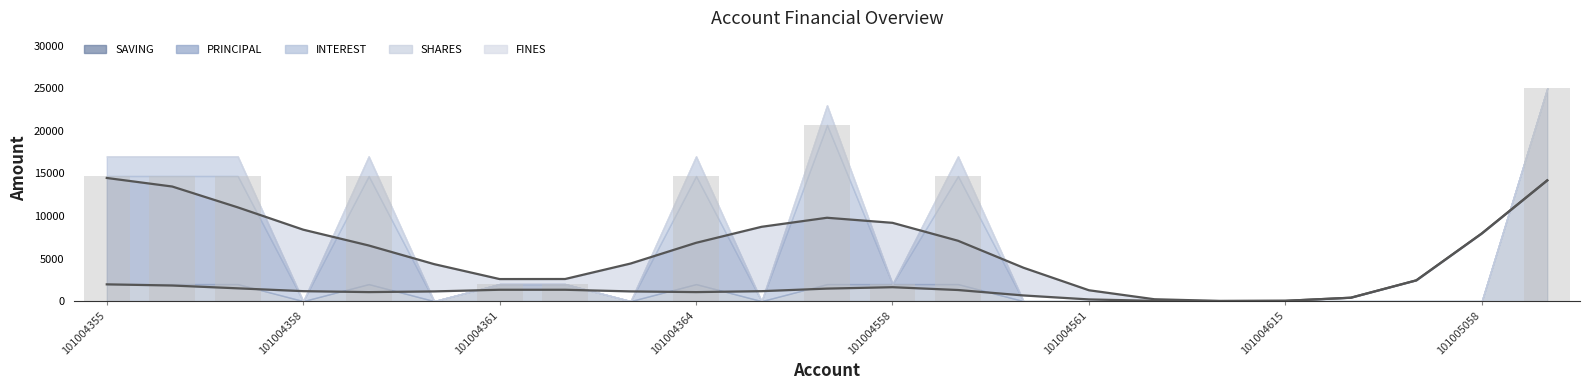

Count the number of categories in the chart.

23